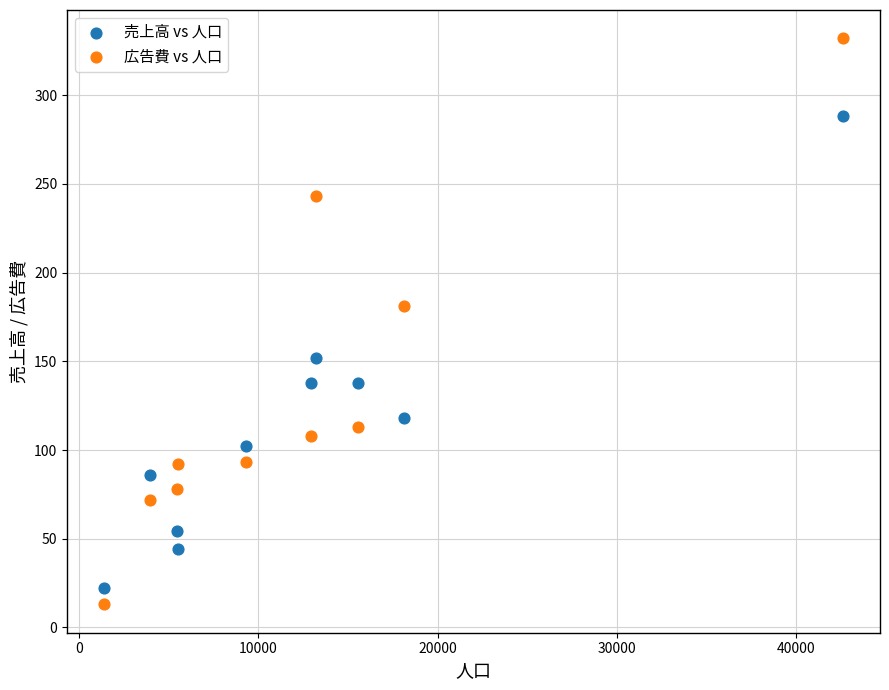

Which series contains the highest Y value?

広告費 vs 人口